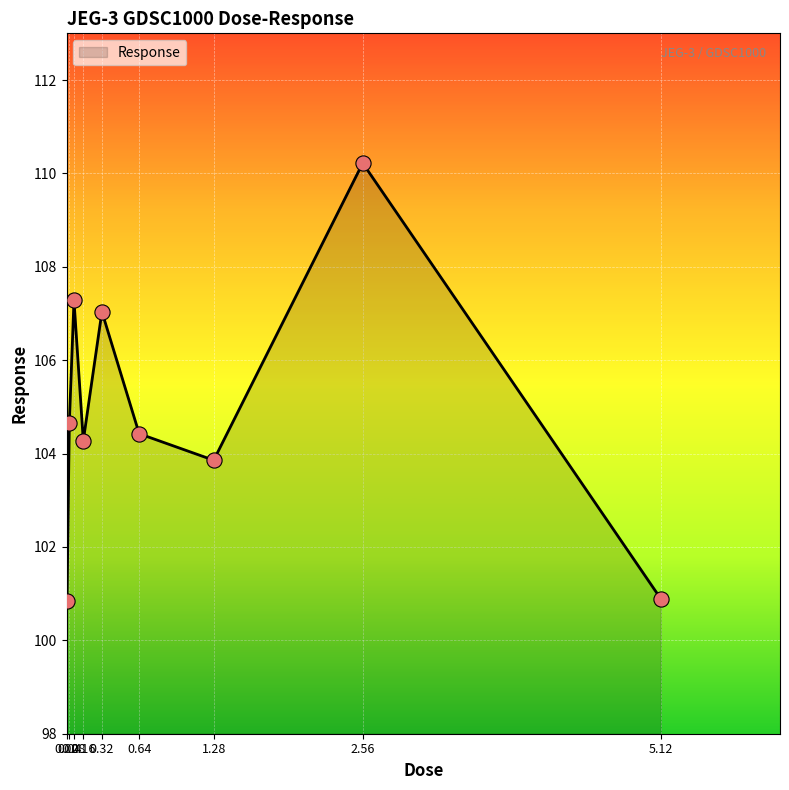

What is the ratio of the value at 0.32 to the value at 0.04?

1.0